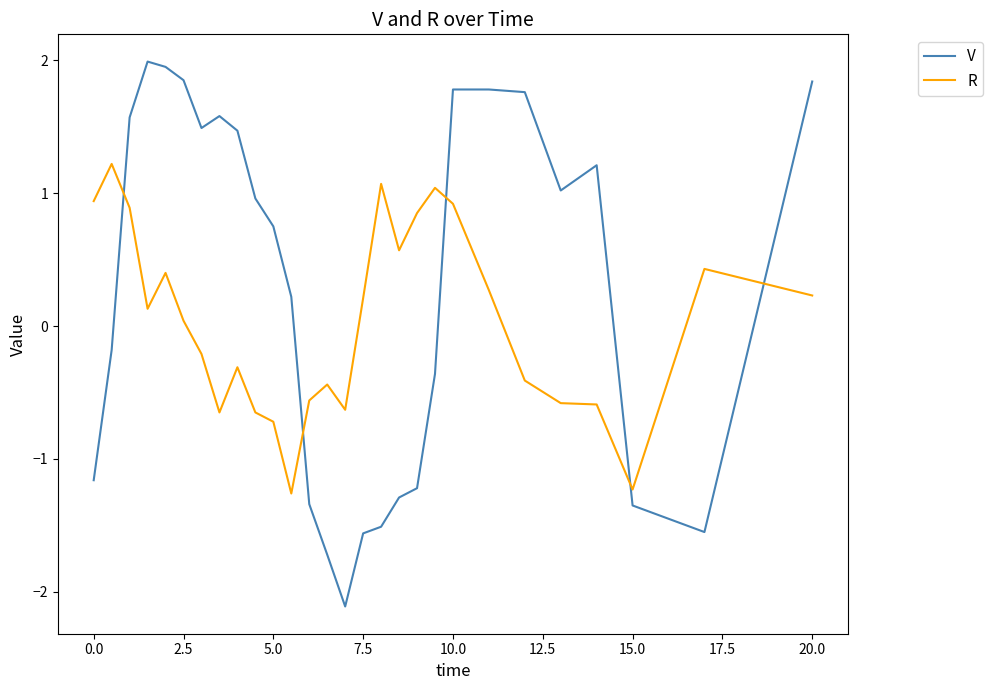

Is this an area chart (filled region under the line)?

No